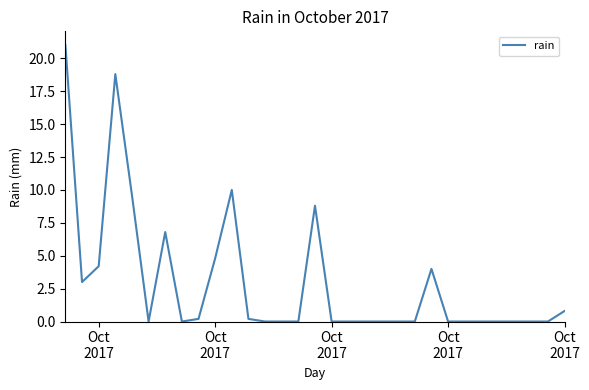

How many categories are shown in the chart?

31